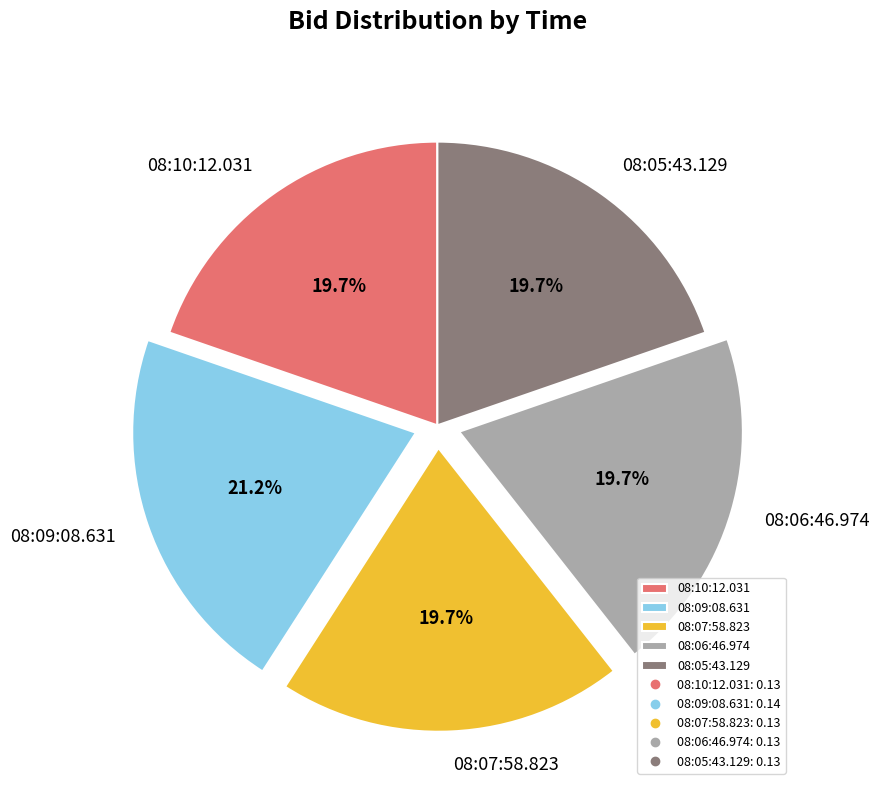

Do 08:06:46.974 and 08:10:12.031 together represent more than half of the pie?

No